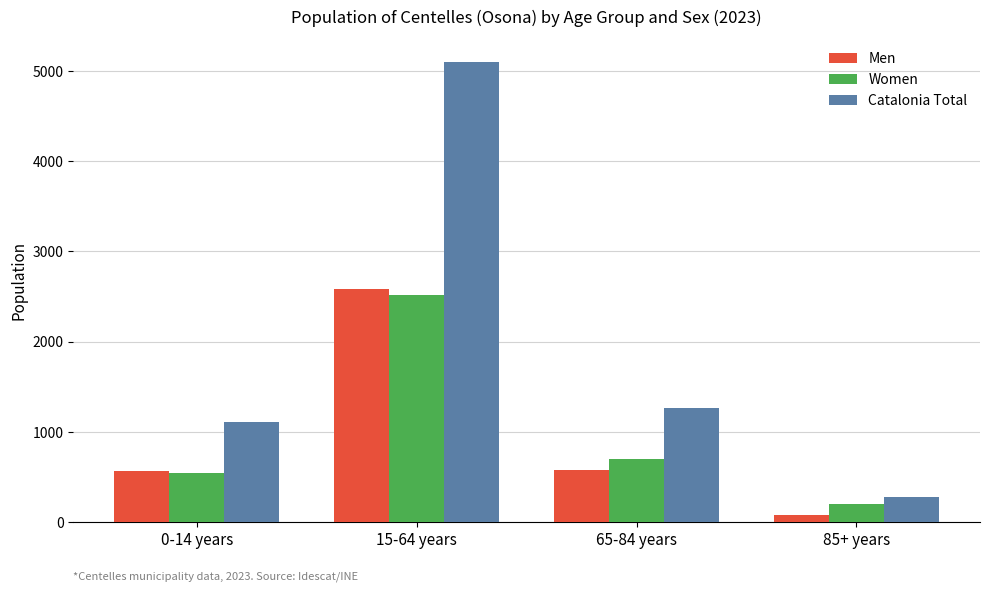

Is the value of Men at 15-64 years greater than the value of Catalonia Total at 85+ years?

Yes